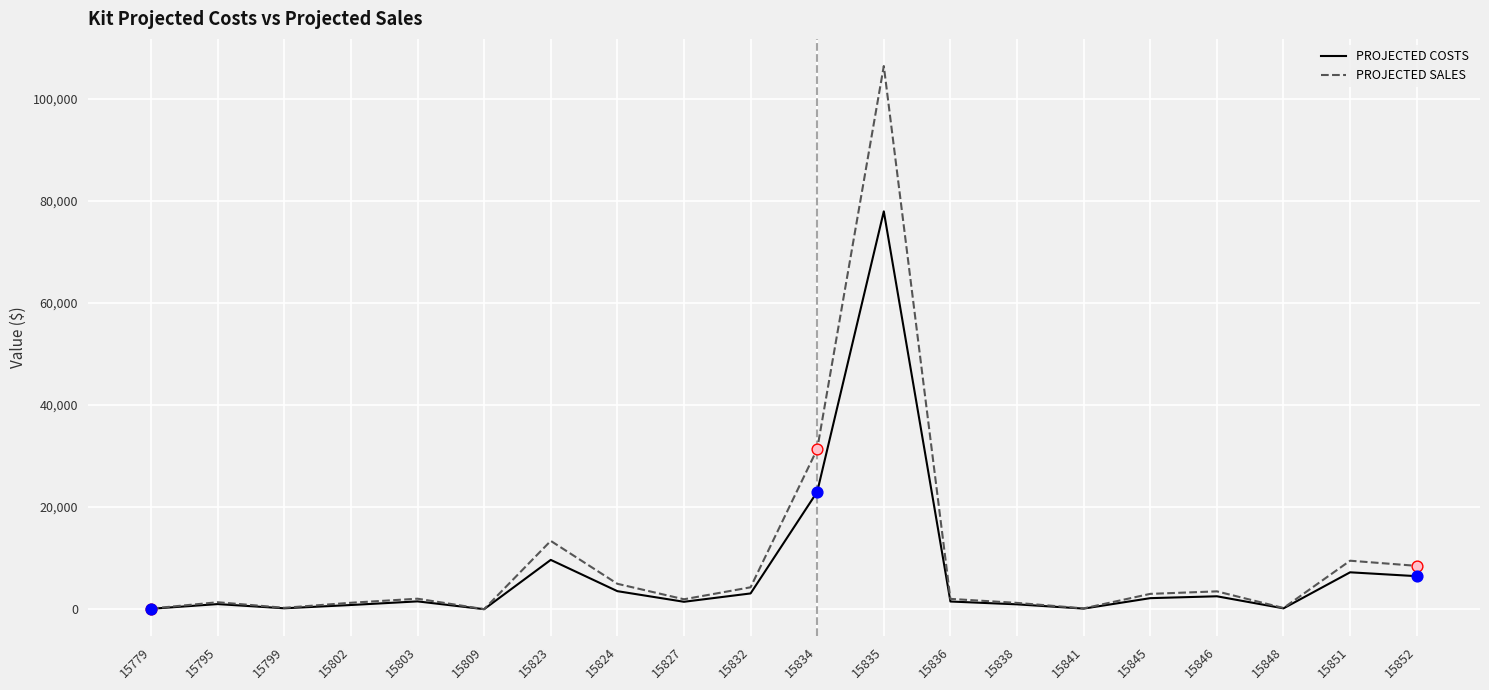

What are all the series names shown in the legend?

PROJECTED COSTS, PROJECTED SALES